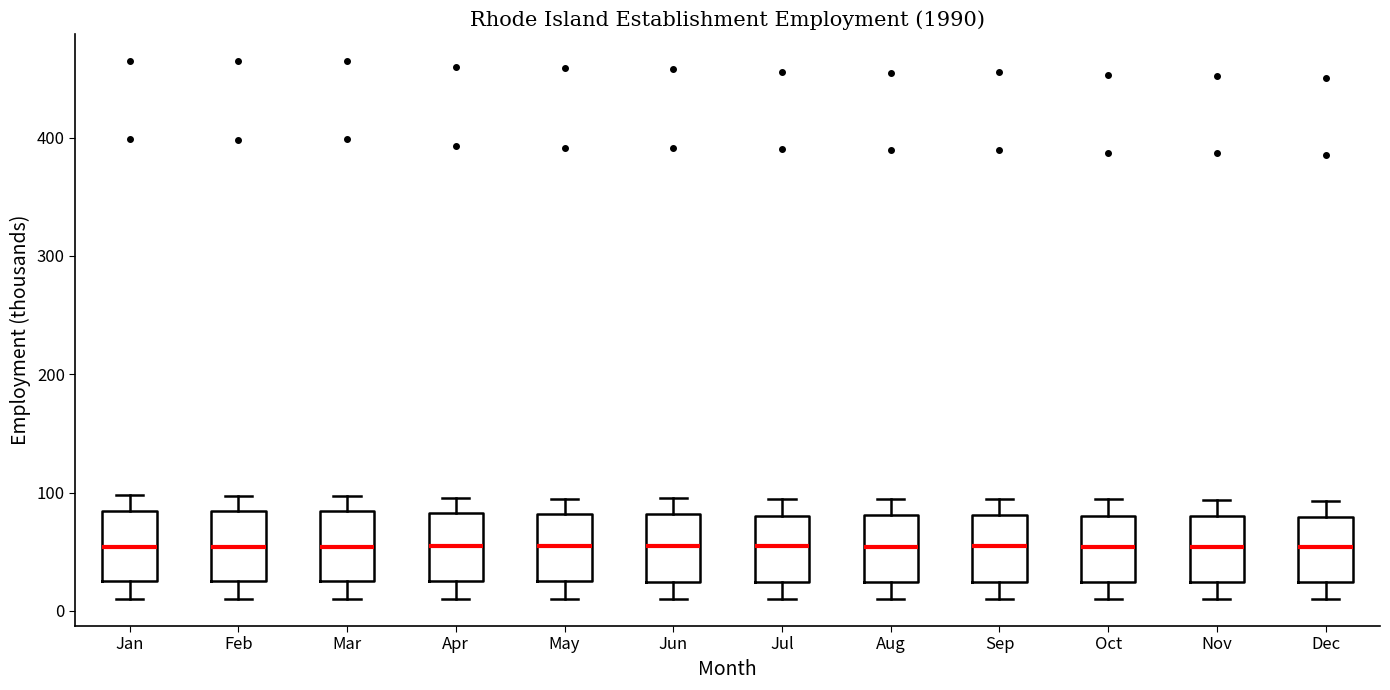

Reading left to right, transcribe this box plot: for each box, give where its median line is, the range the box spans, and where its two whiskers end, as read against the y-axis. The values are not printed on the chart, so give them approximately, as read against the axis.

Jan: median 50, box 20 to 80, whiskers 10 to 100
Feb: median 50, box 20 to 80, whiskers 10 to 100
Mar: median 50, box 20 to 80, whiskers 10 to 100
Apr: median 50, box 20 to 80, whiskers 10 to 100
May: median 50, box 20 to 80, whiskers 10 to 90
Jun: median 50, box 20 to 80, whiskers 10 to 100
Jul: median 50, box 20 to 80, whiskers 10 to 90
Aug: median 50, box 20 to 80, whiskers 10 to 90
Sep: median 50, box 20 to 80, whiskers 10 to 90
Oct: median 50, box 20 to 80, whiskers 10 to 90
Nov: median 50, box 20 to 80, whiskers 10 to 90
Dec: median 50, box 20 to 80, whiskers 10 to 90